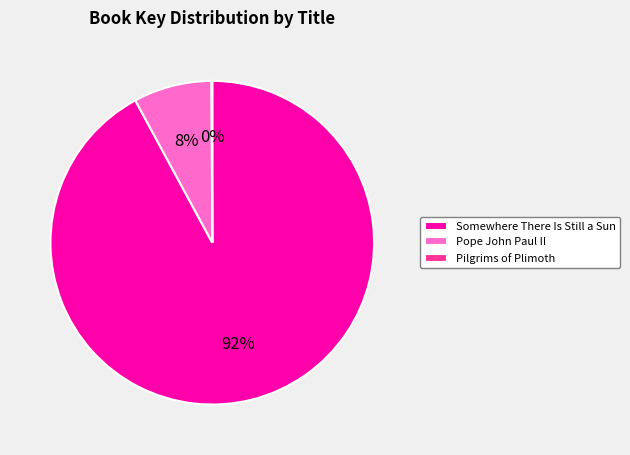

Combined, do Pope John Paul II and Somewhere There Is Still a Sun account for over 50%?

Yes